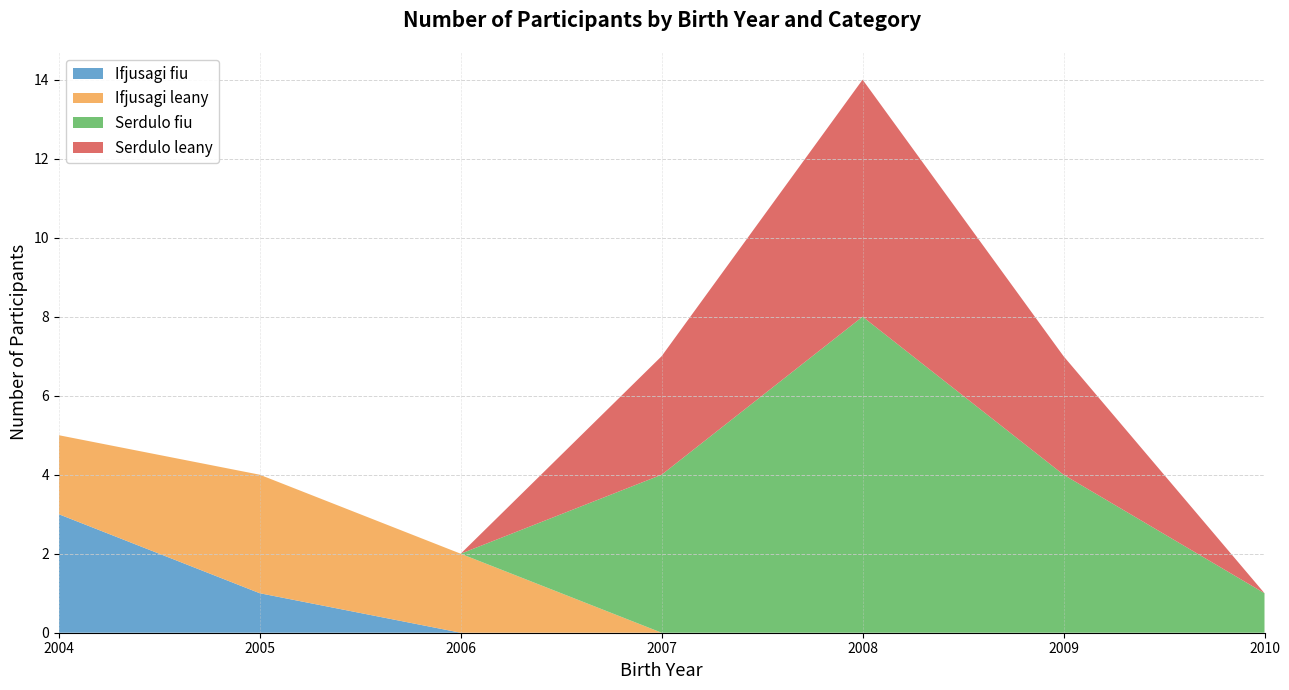

The Ifjusagi fiu series shows 2 at 2009. True or false?

False